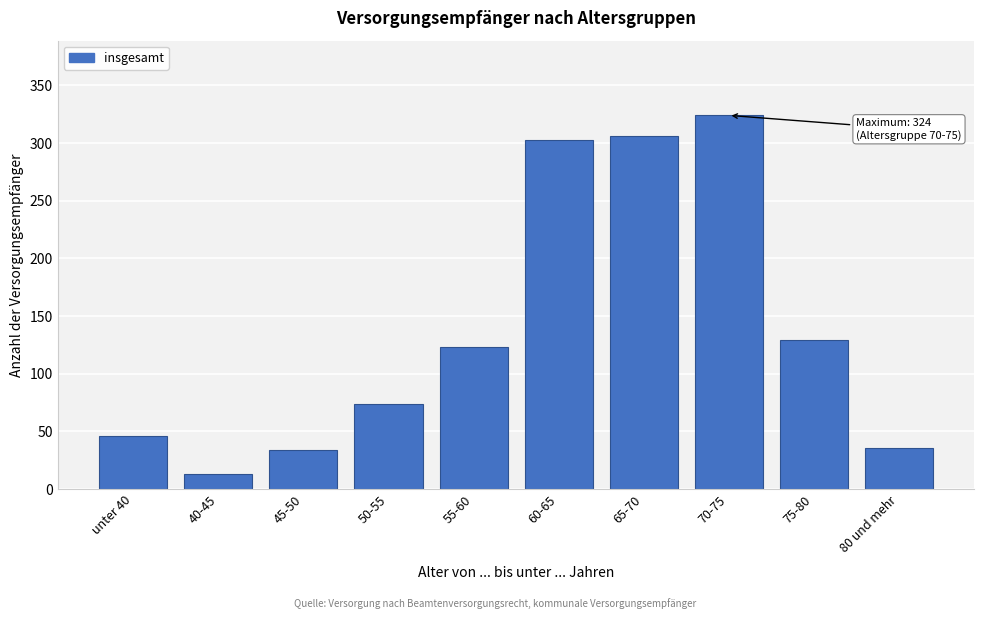

Reading left to right, what are all the values shown in this chart?

unter 40=46	40-45=13	45-50=34	50-55=74	55-60=123	60-65=303	65-70=306	70-75=324	75-80=129	80 und mehr=36